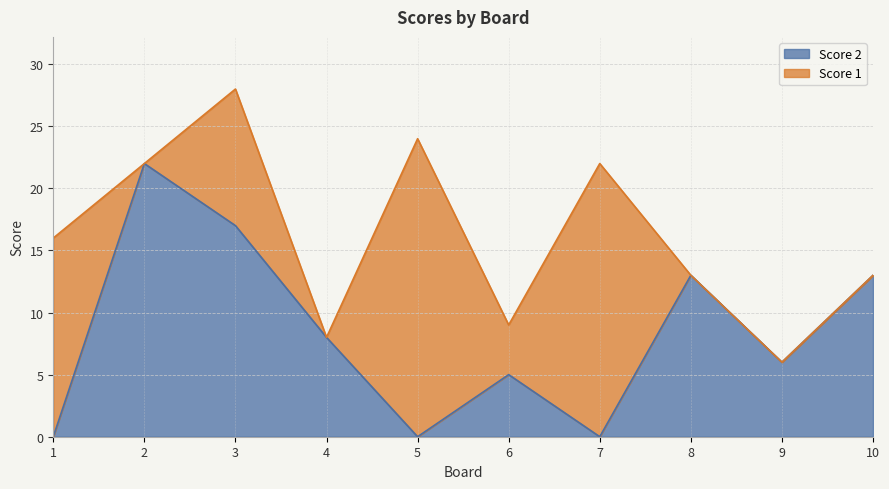

How many values are above zero?

7